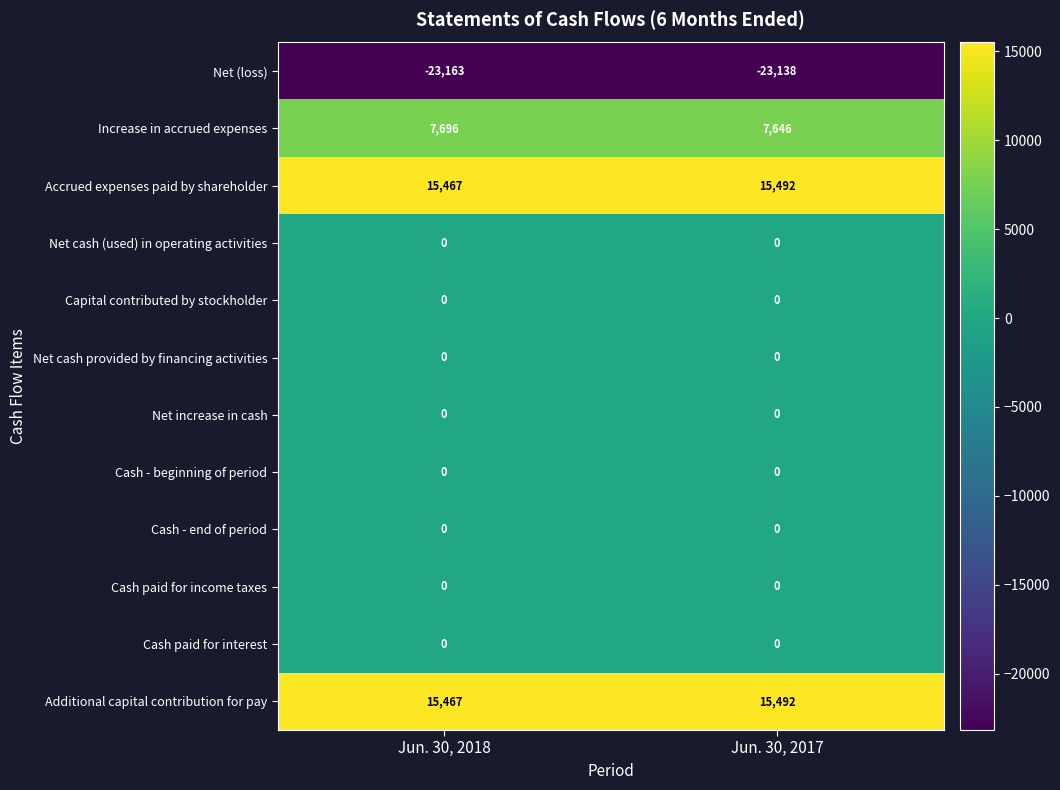

How many series are shown in this chart?

12